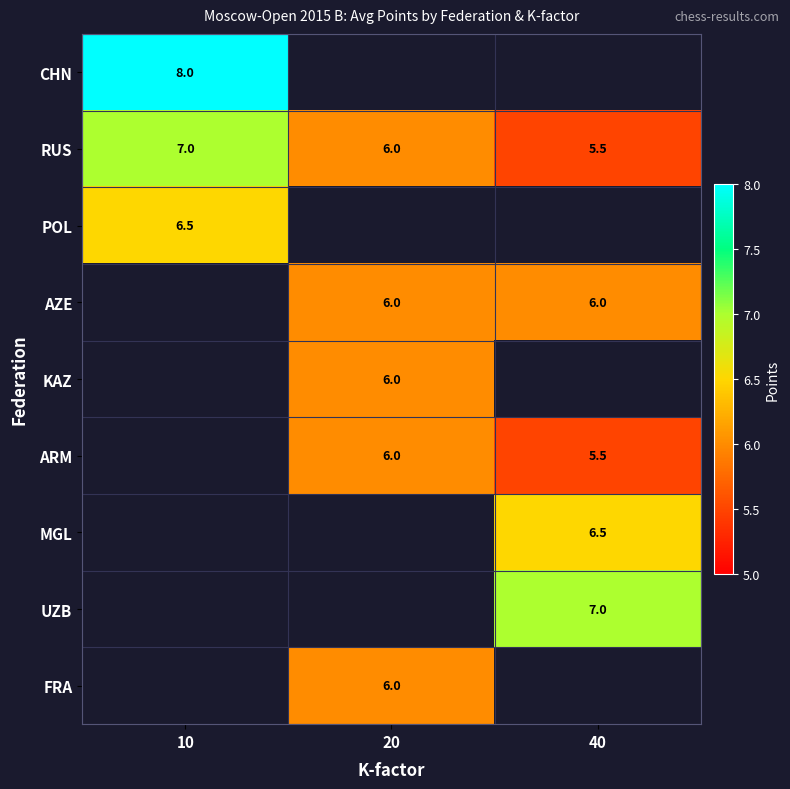

What is the sum of the RUS values at 40 and 20?

11.5